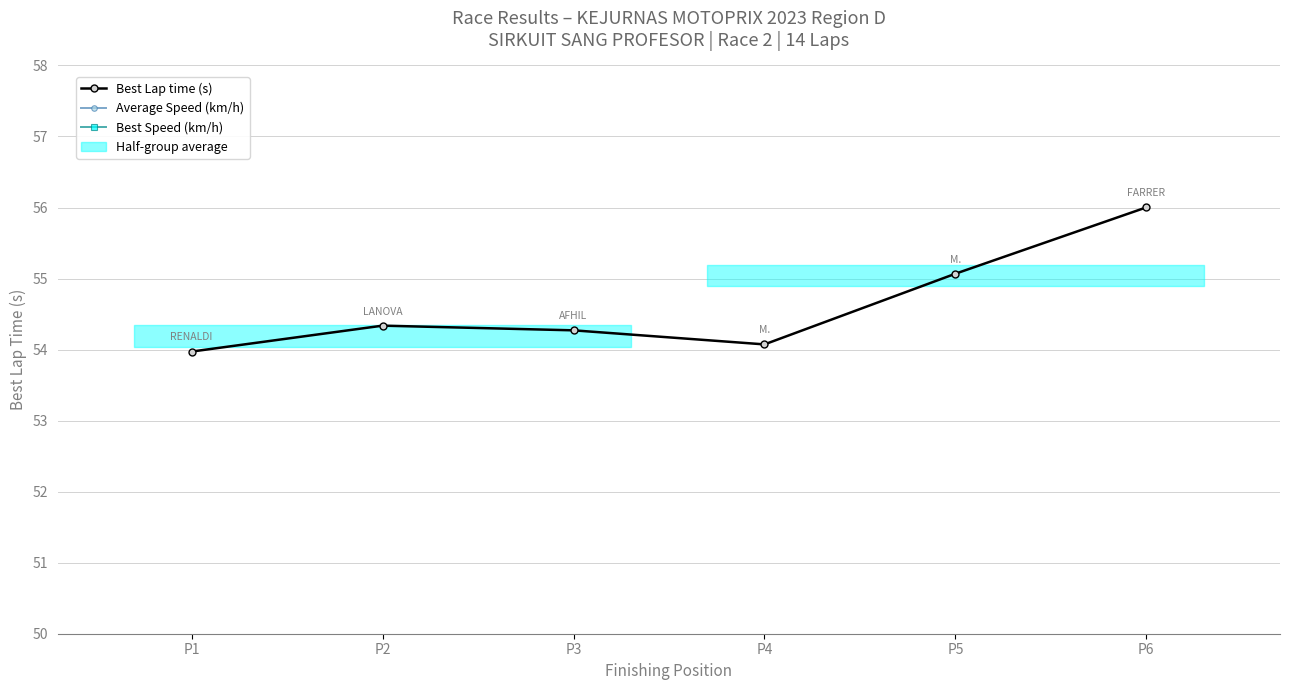

How many distinct data groups are displayed?

3